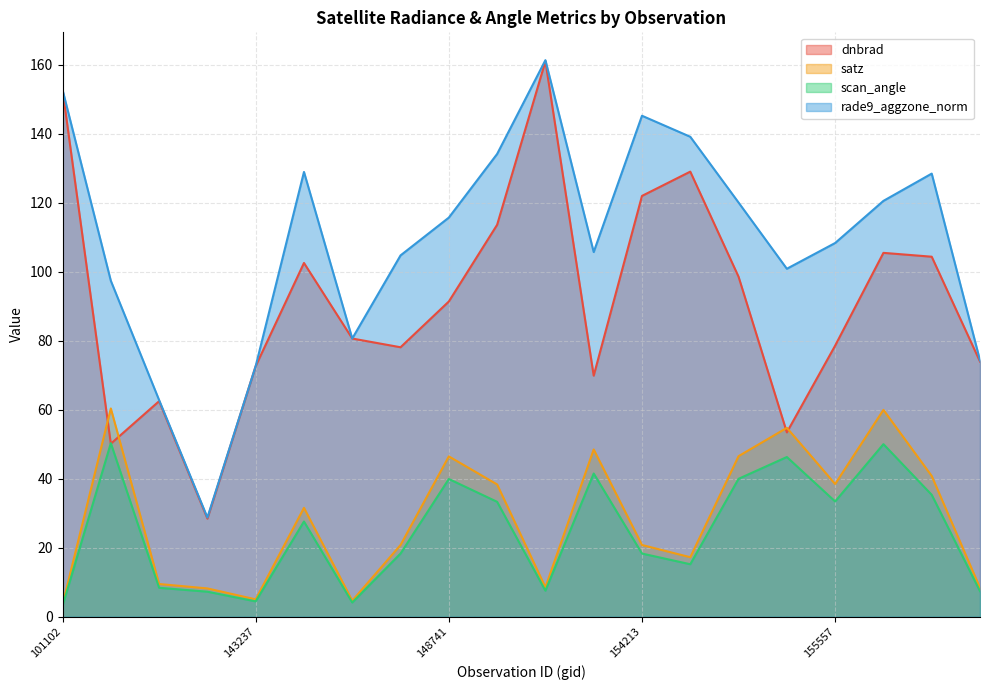

What is the highest value of the rade9_aggzone_norm series?

161.3